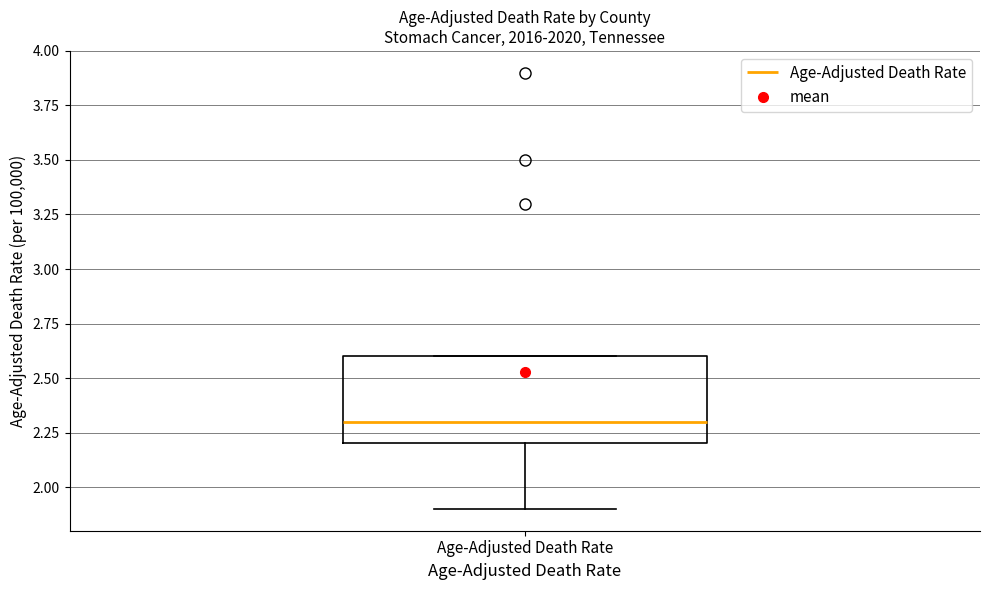

Where is the upper edge of the box for Age-Adjusted Death Rate on the y-axis? The values are not printed on the chart, so give them approximately, as read against the axis.

2.6